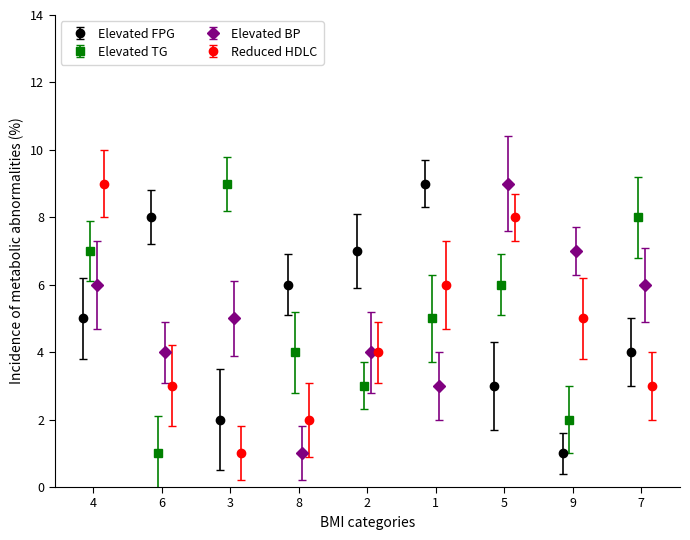

What is the sum of all Elevated TG values?

45